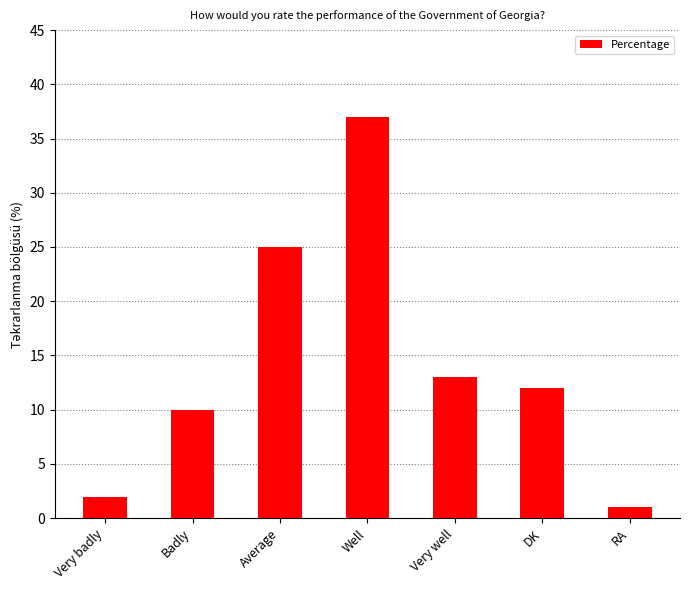

What is the average value?

14